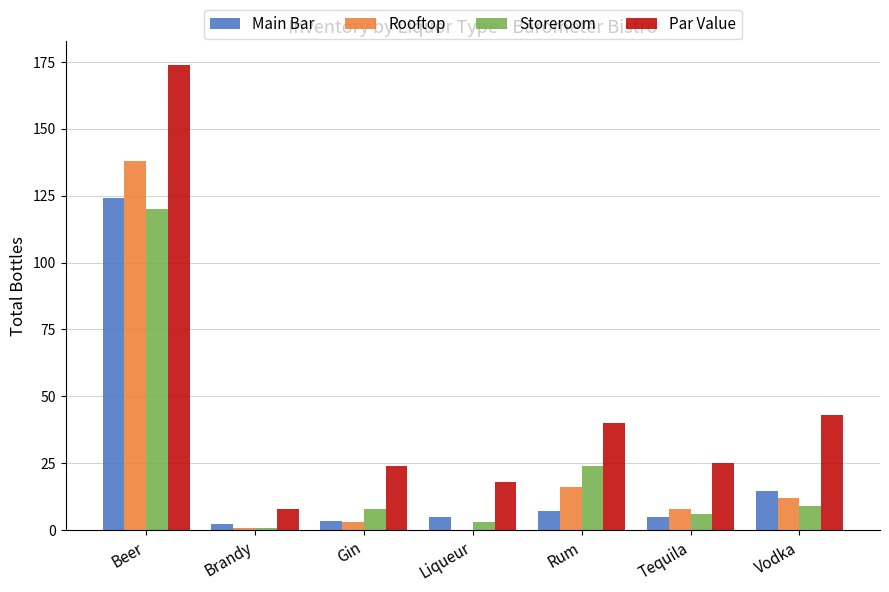

Which category has the highest value across all series?

Beer